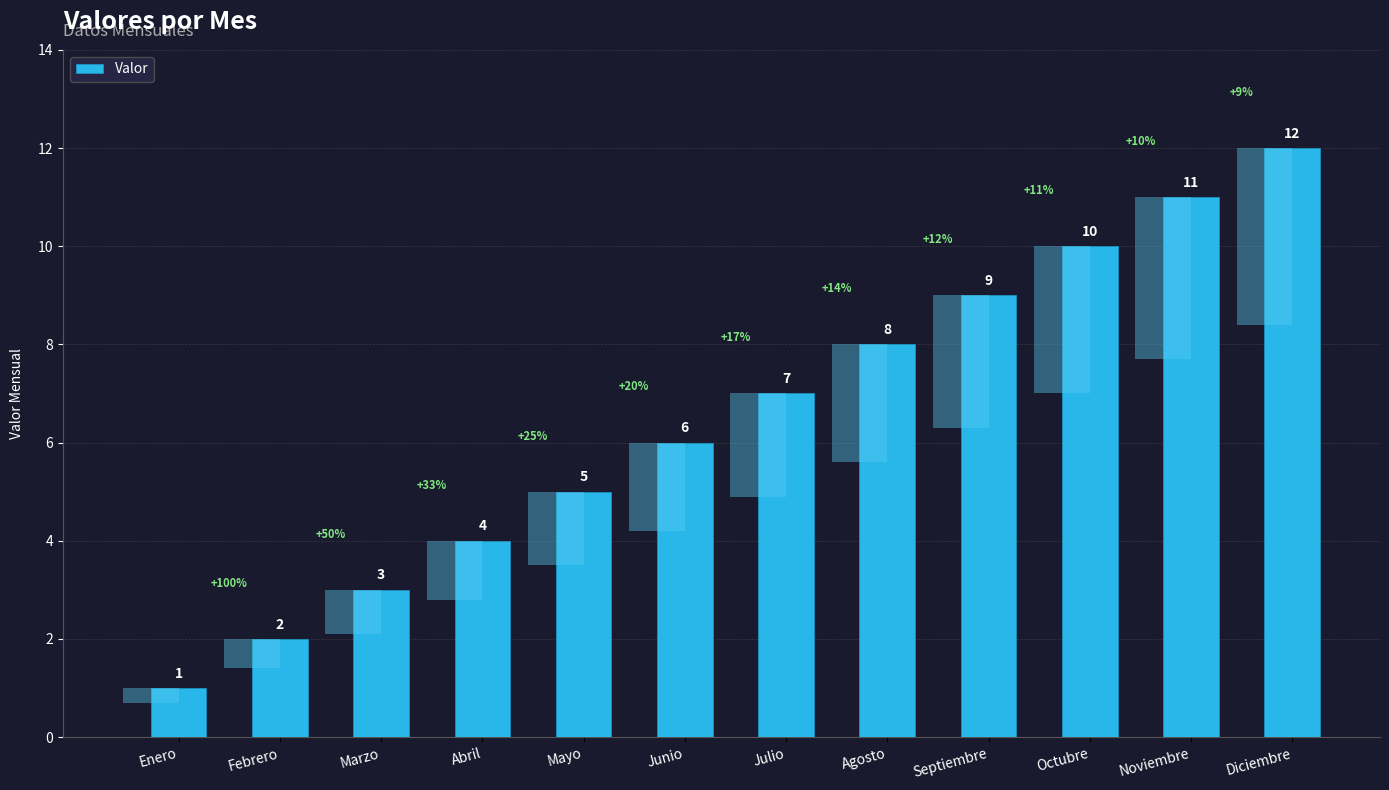

What is the label of the 9th bar from the left?

Septiembre